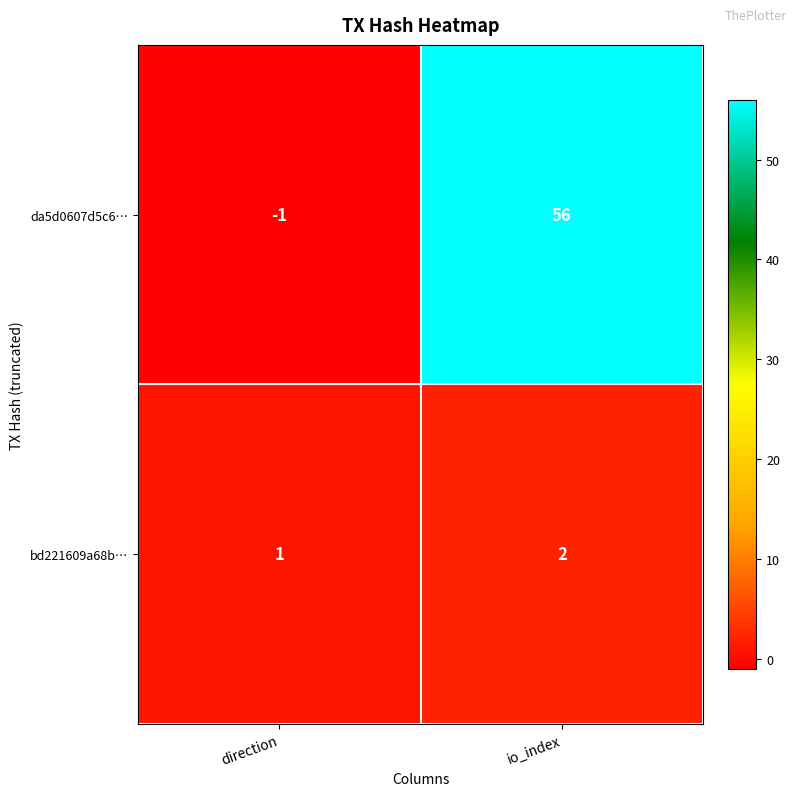

Is it true that bd221609a68b… equals 1 at direction?

True